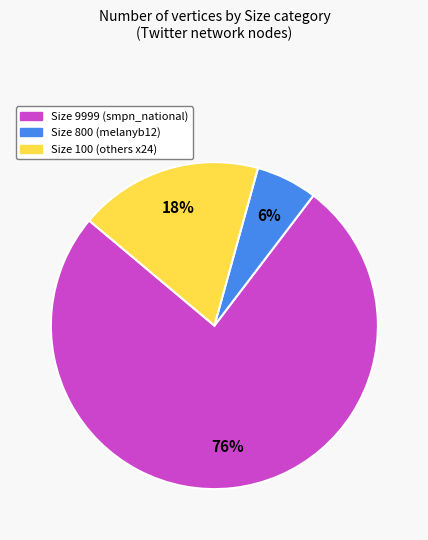

To the nearest percent, what portion does Size 800 (melanyb12) represent?

6%